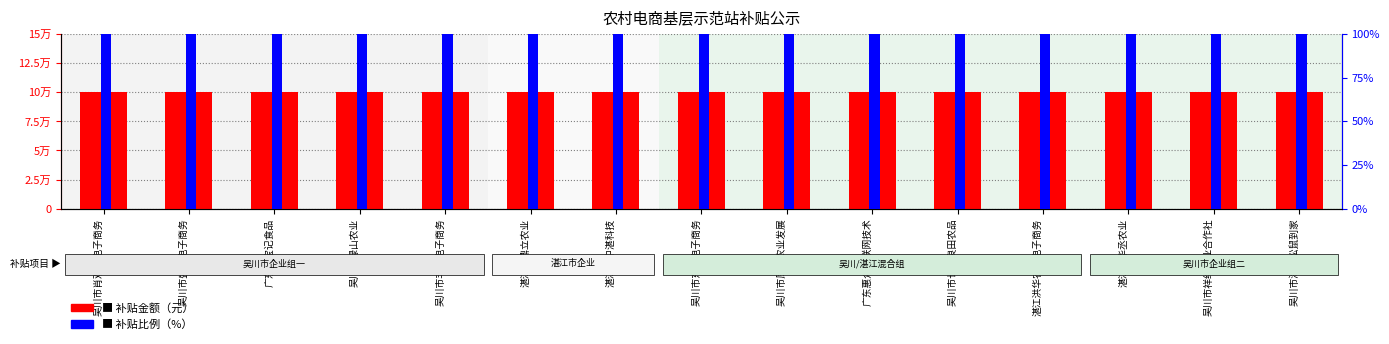

Reading right to left, transcribe all the data shown in this chart.

补贴金额（元）: 100000	100000	100000	100000	100000	100000	100000	100000	100000	100000	100000	100000	100000	100000	100000
补贴比例（%）: 100	100	100	100	100	100	100	100	100	100	100	100	100	100	100